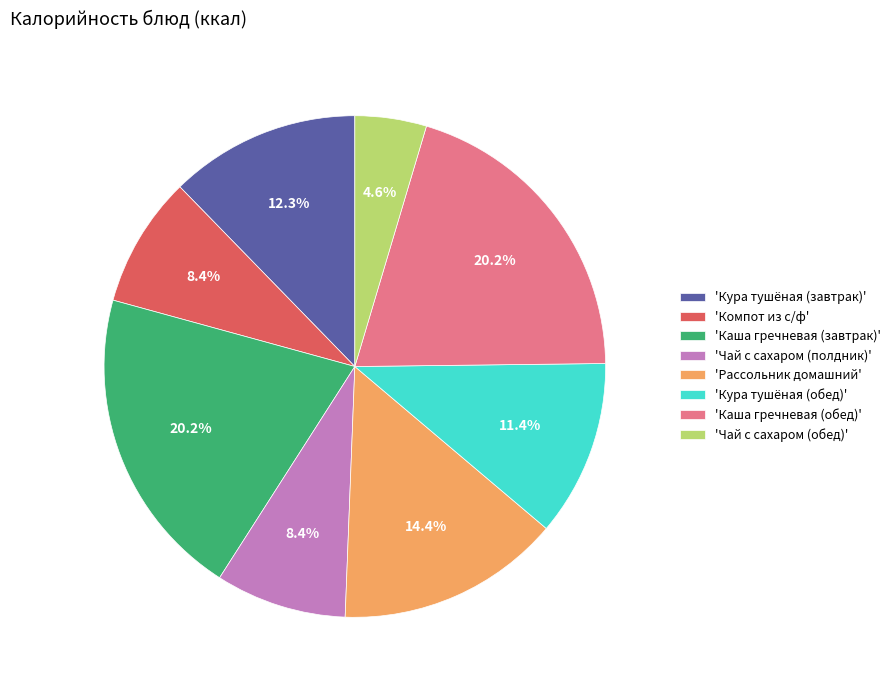

Is 'Кура тушёная (завтрак)' the majority of the pie?

No